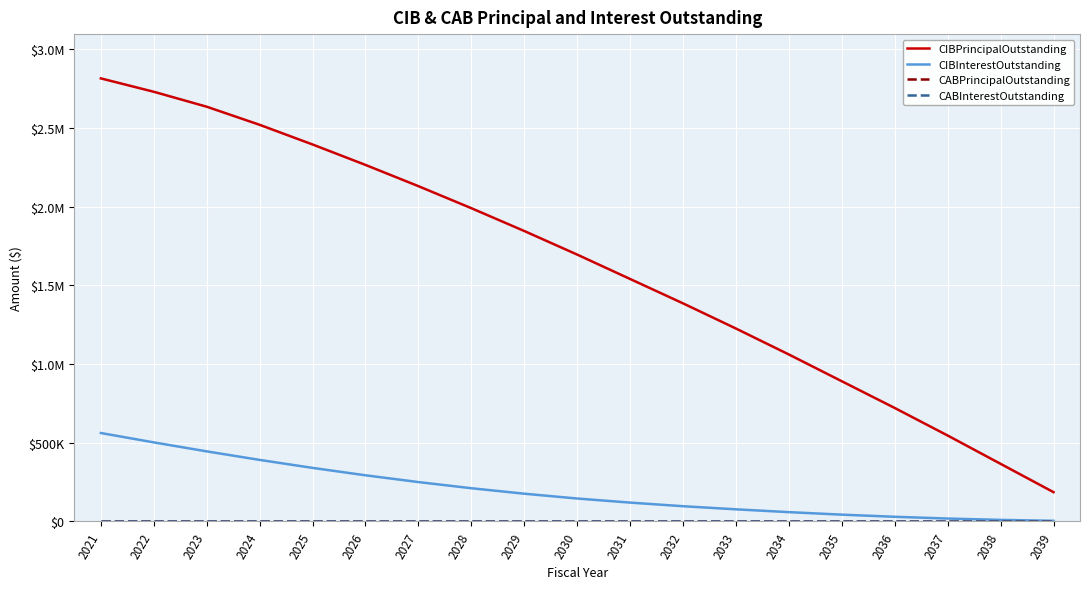

Is this an area chart (filled region under the line)?

No